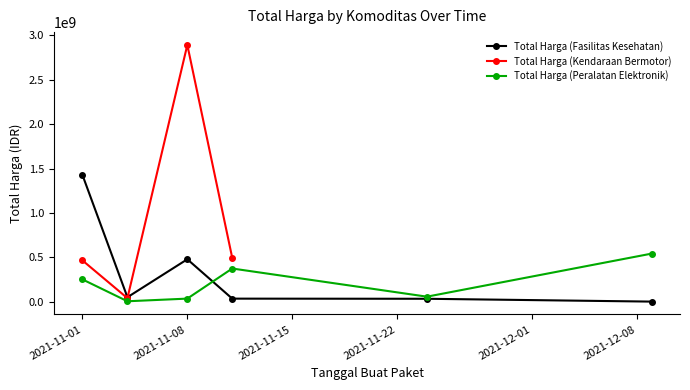

How many interior local valleys does the Total Harga (Peralatan Elektronik) series have?

2